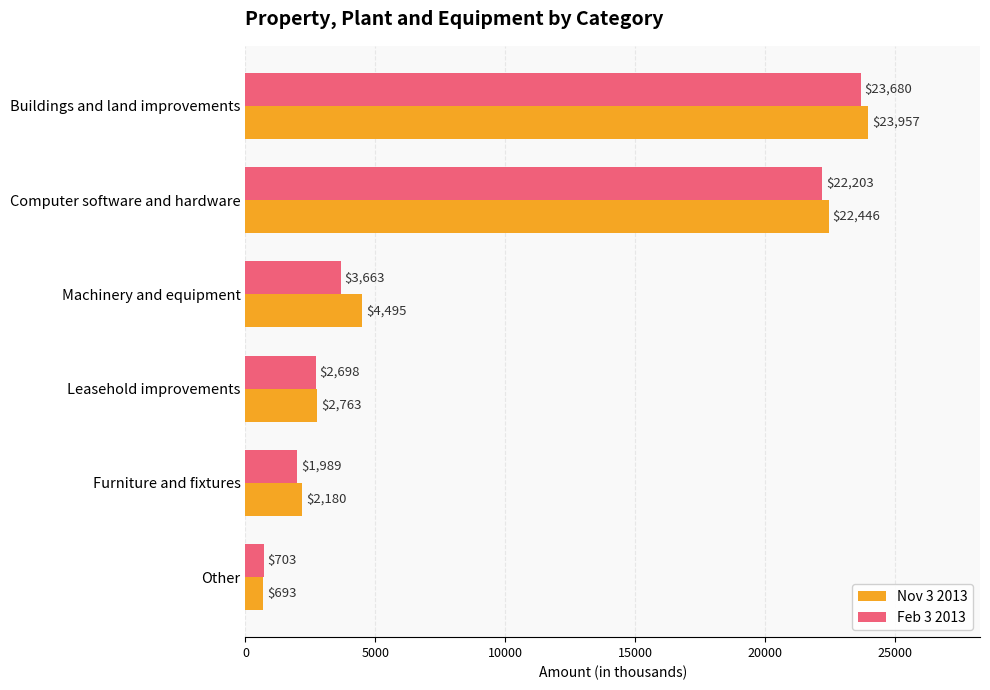

Is it true that Nov 3 2013 equals 3460 at Furniture and fixtures?

False